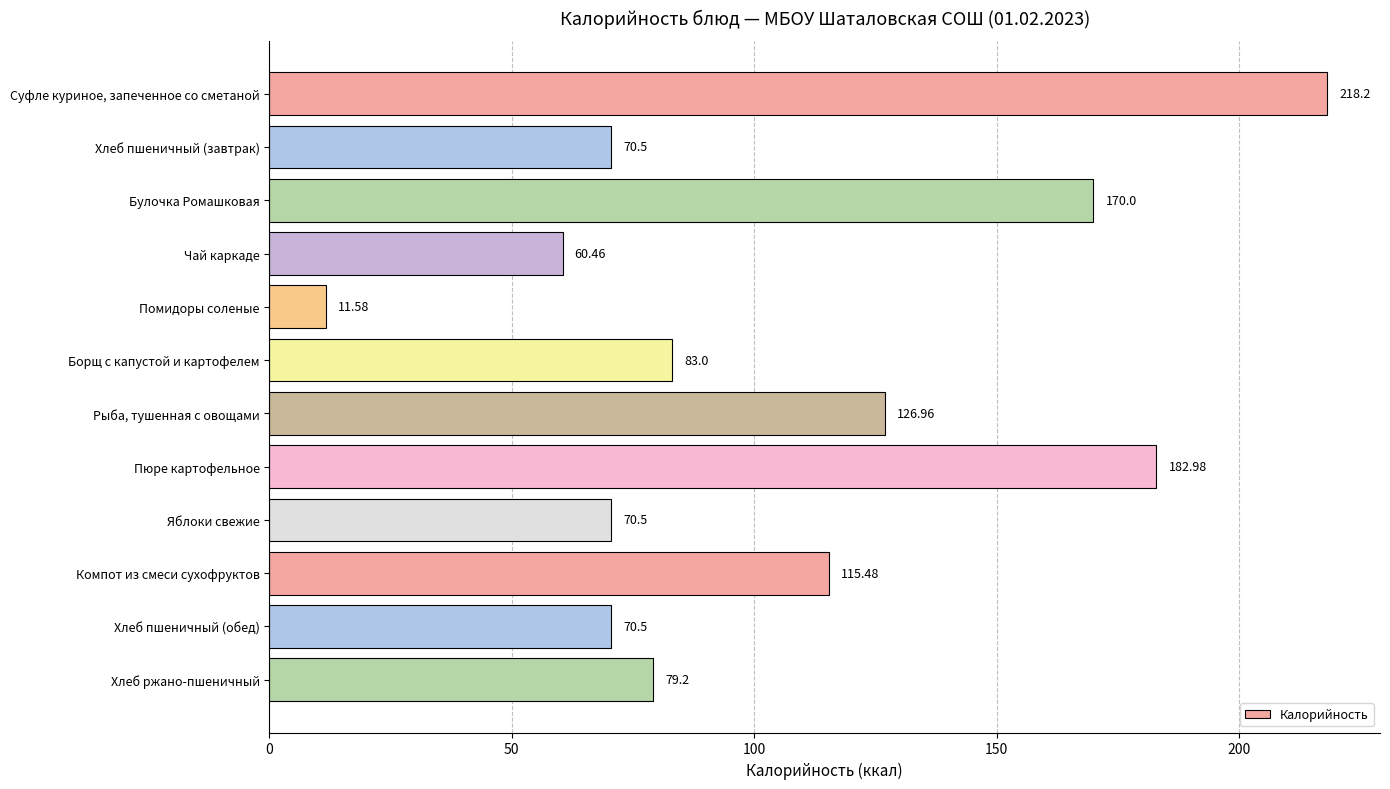

What is the greatest value displayed?

218.2